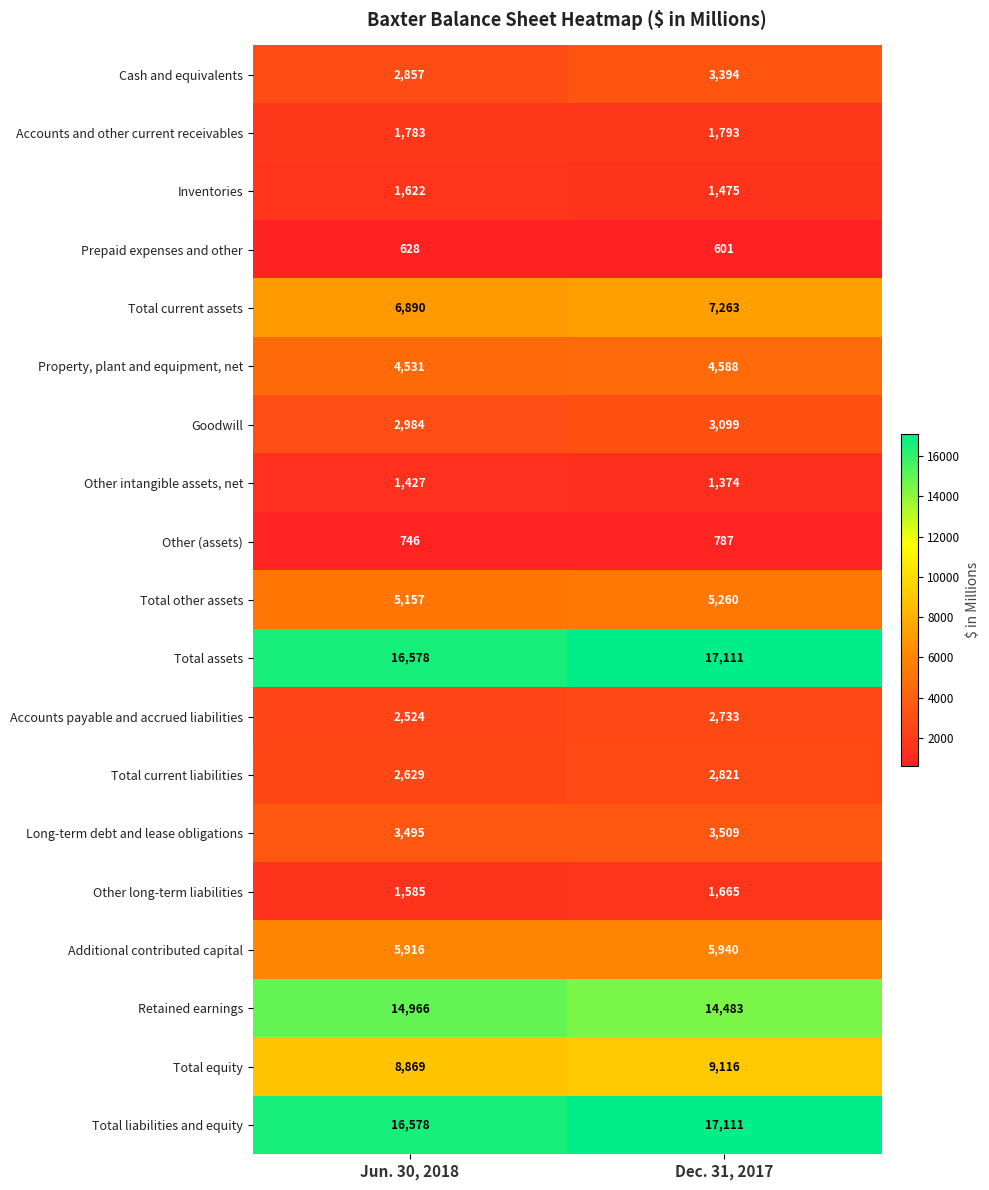

Rank the categories by Inventories value from lowest to highest.

Dec. 31, 2017, Jun. 30, 2018